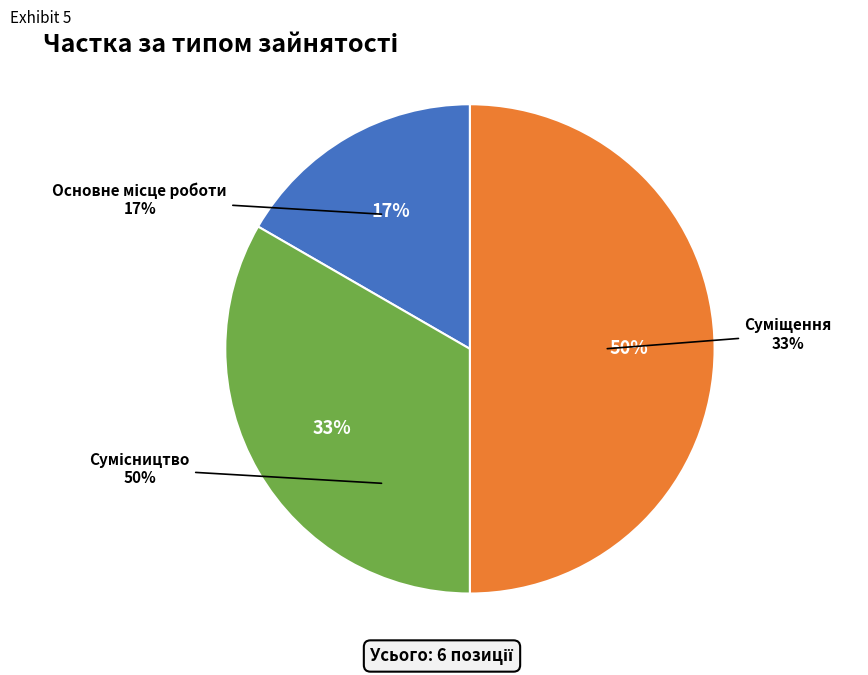

Rank the categories by value from lowest to highest.

Основне місце роботи, Суміщення, Сумісництво